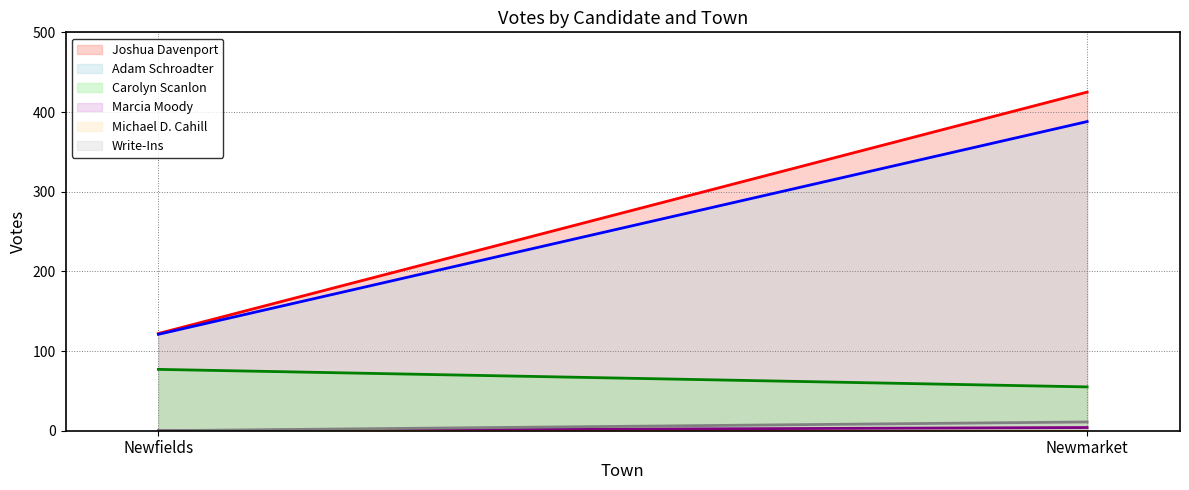

What is the sum of all Carolyn Scanlon values?

132